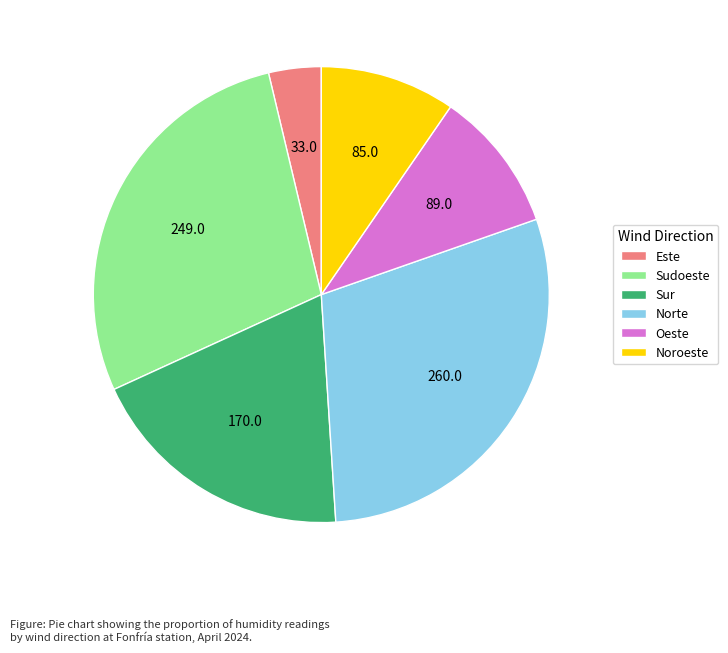

How many slices are in this pie chart?

6